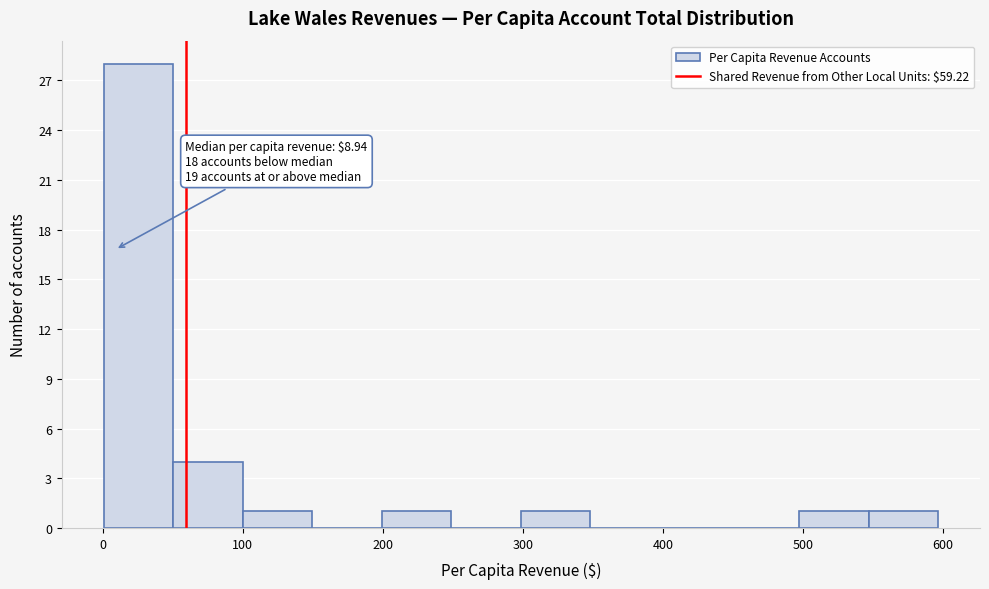

Over which range of the x-axis is the bar tallest?

0 to 50